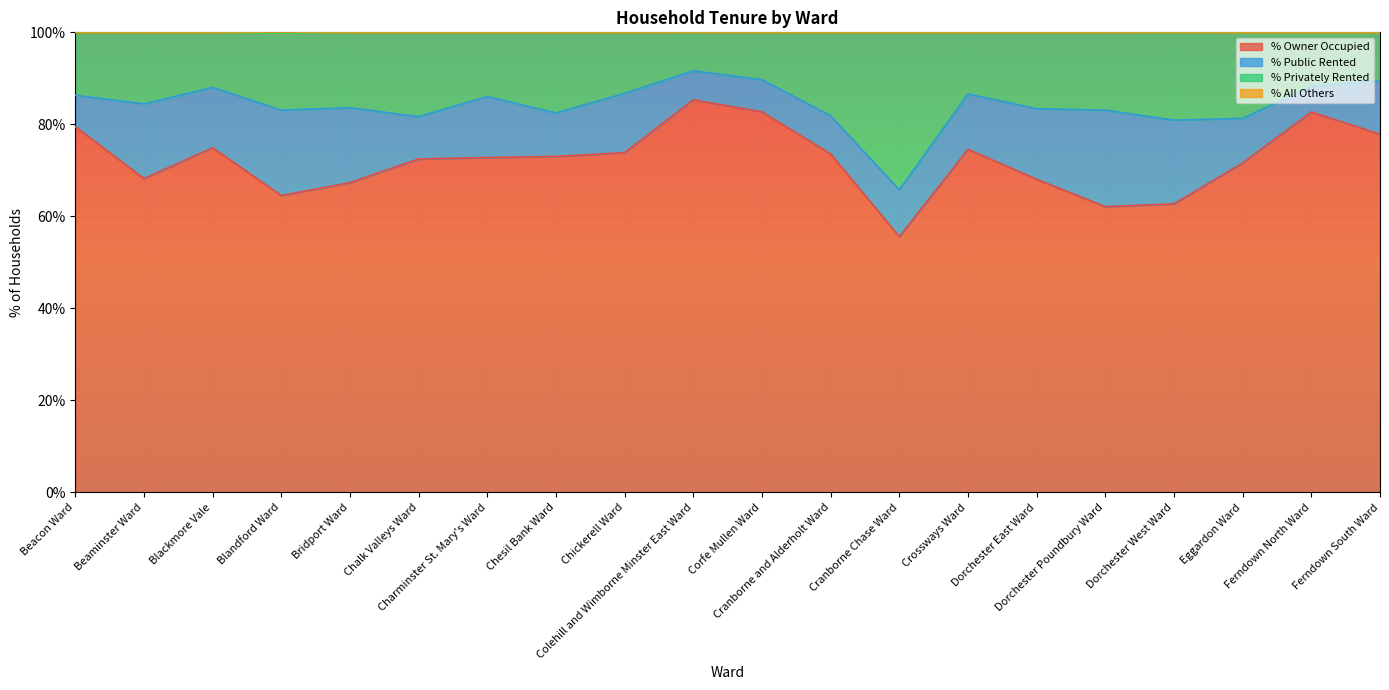

What is the minimum value for % Owner Occupied?

55.6